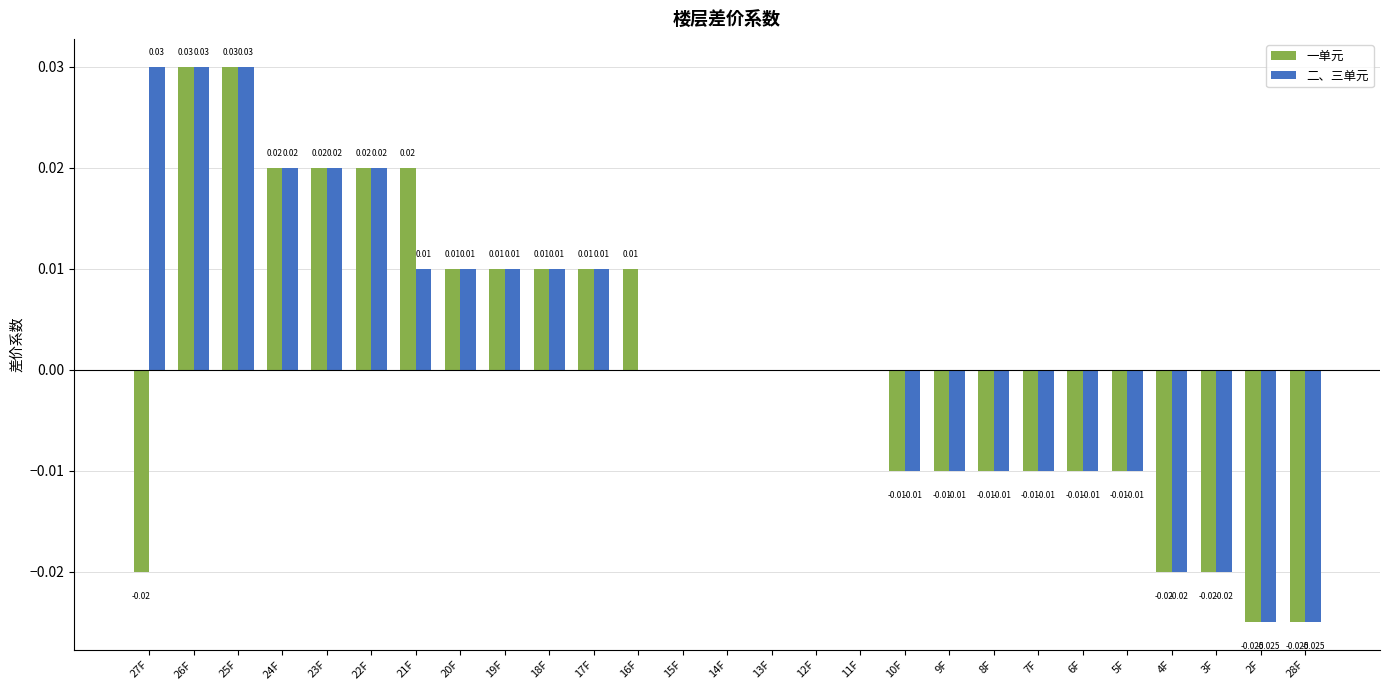

Which series has the largest total across all categories?

二、三单元